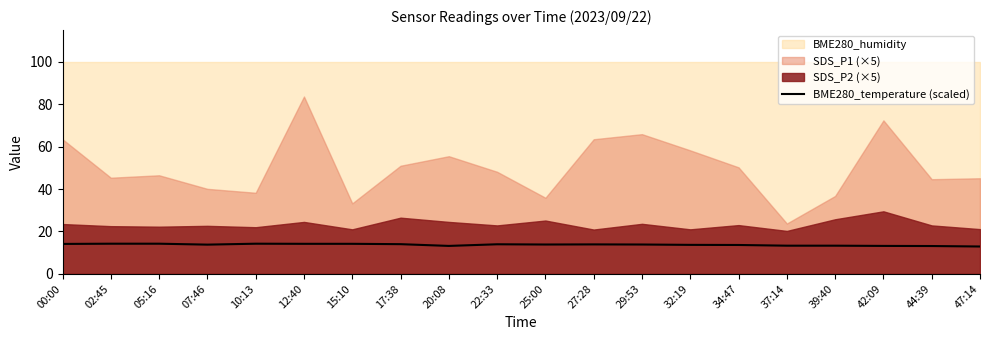

True or false: BME280_temperature (scaled) has a value of 5.5 at 15:10.

False